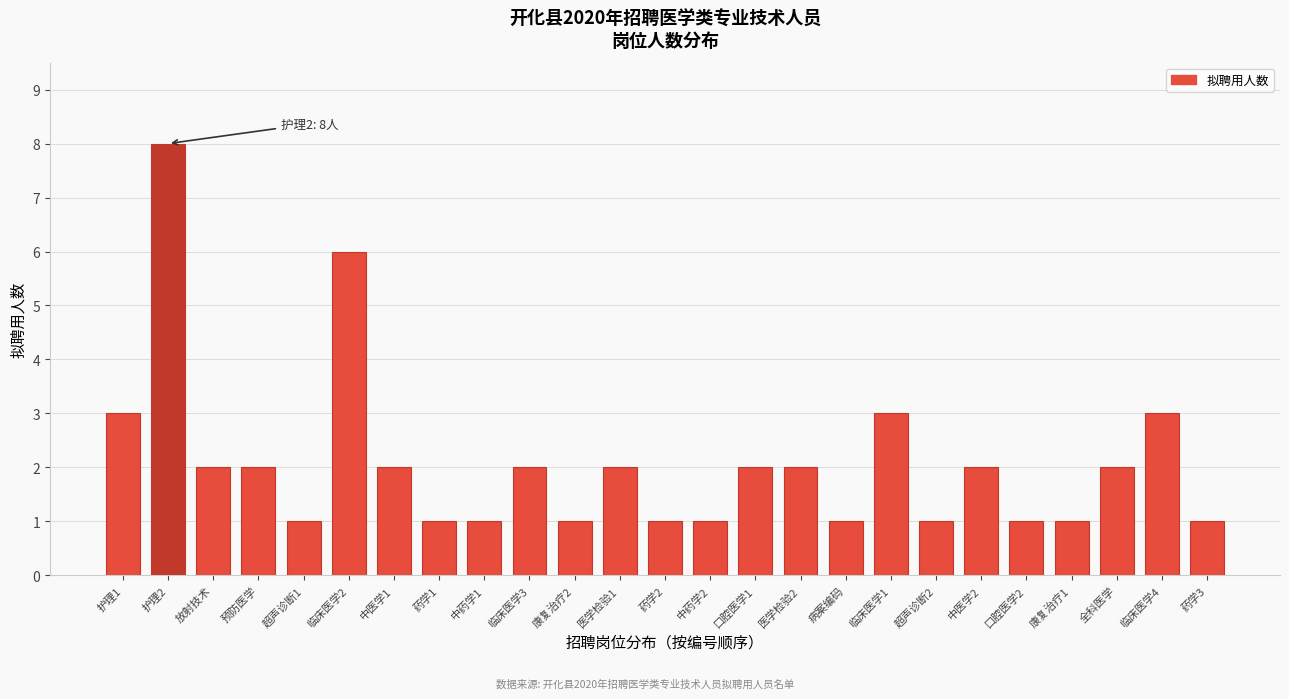

Reading left to right, list all the values displayed in this chart.

护理1=3	护理2=8	放射技术=2	预防医学=2	超声诊断1=1	临床医学2=6	中医学1=2	药学1=1	中药学1=1	临床医学3=2	康复治疗2=1	医学检验1=2	药学2=1	中药学2=1	口腔医学1=2	医学检验2=2	病案编码=1	临床医学1=3	超声诊断2=1	中医学2=2	口腔医学2=1	康复治疗1=1	全科医学=2	临床医学4=3	药学3=1